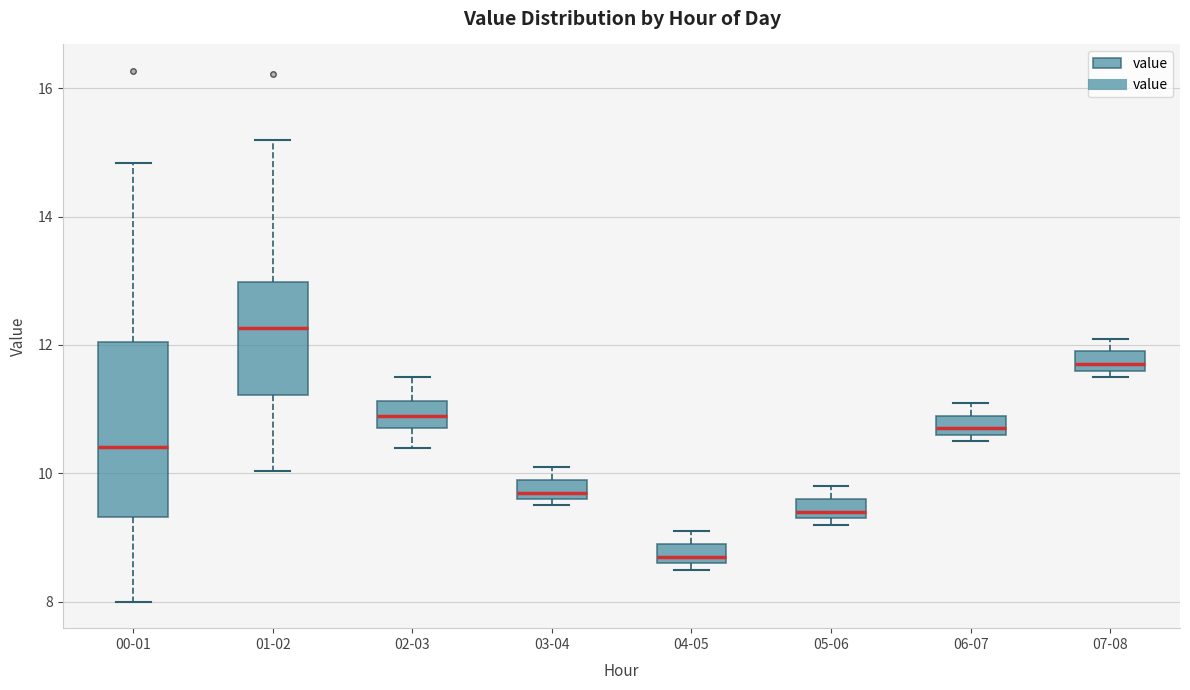

Which box has the lowest median line?

04-05